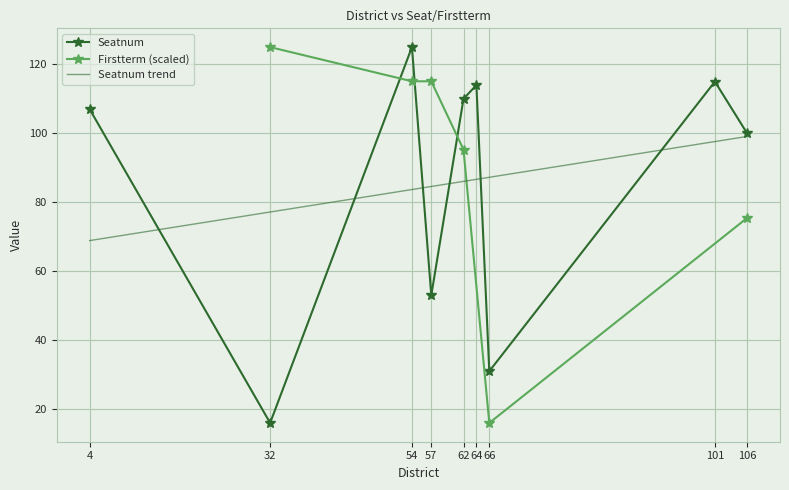

What is the change in value from 4 to 57?

-54